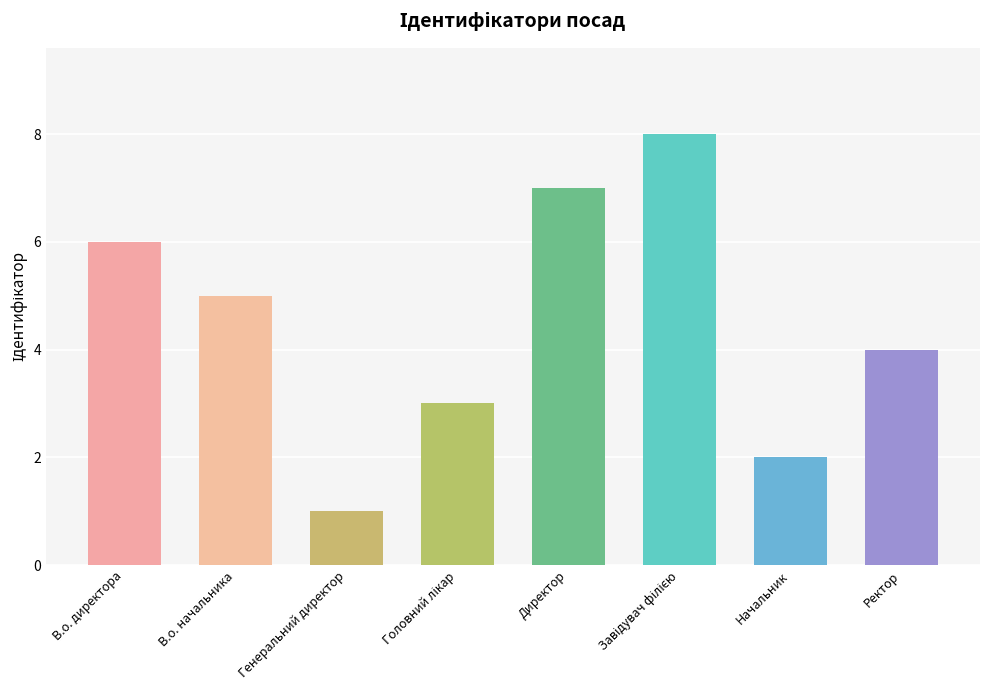

What is the change in value from Начальник to Ректор?

+2